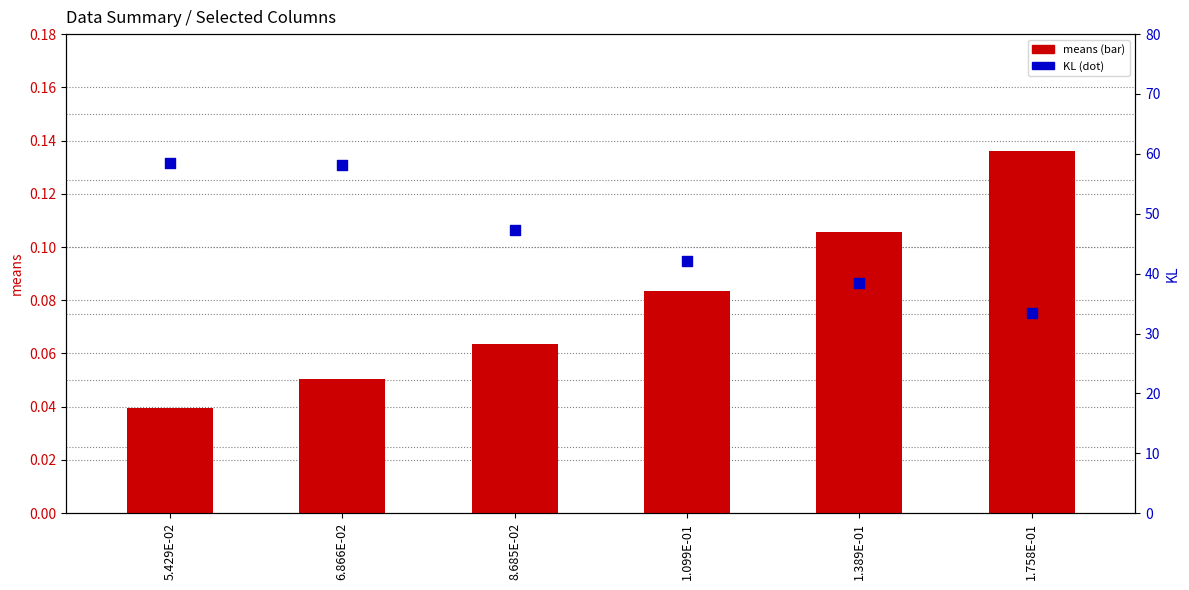

At which category is the sum across all series the highest?

5.429E-02